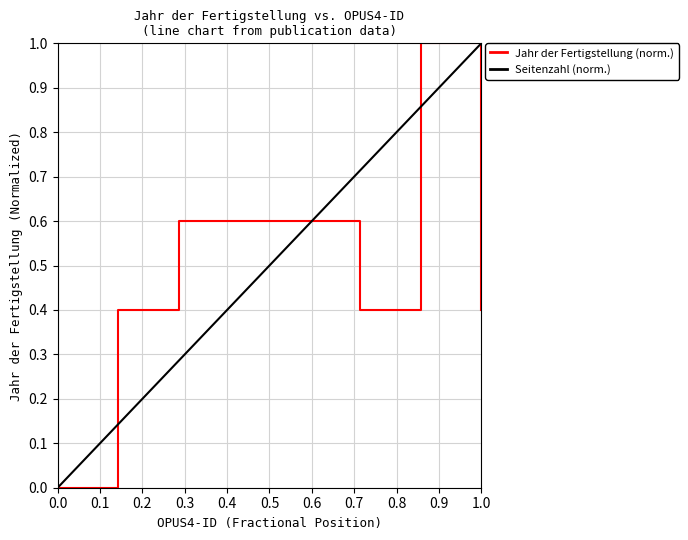

The value of Jahr der Fertigstellung (norm.) at 0.0 is -0.6. True or false?

False